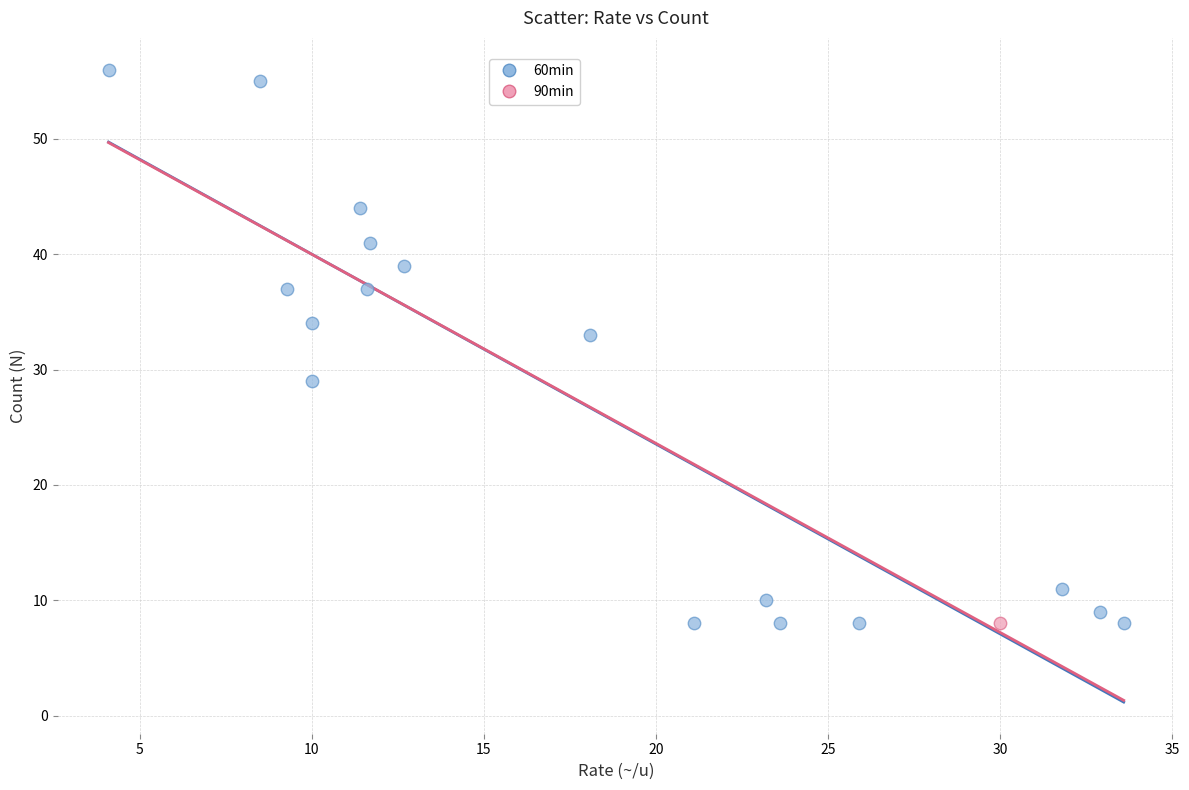

What are all the series names shown in the legend?

60min, 90min